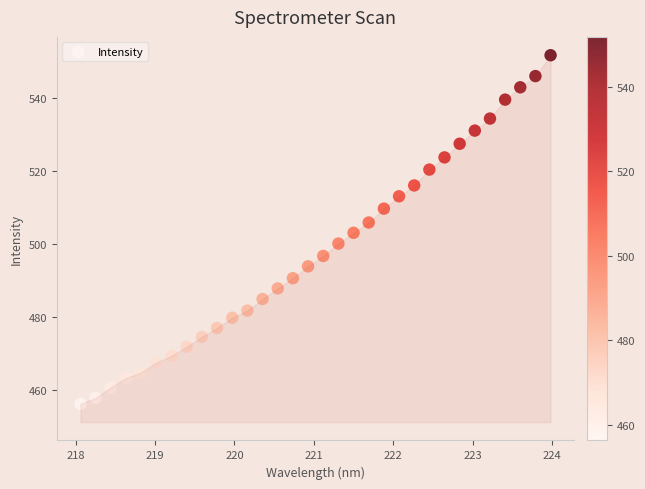

What is the range of X values (max minus min)?

5.9